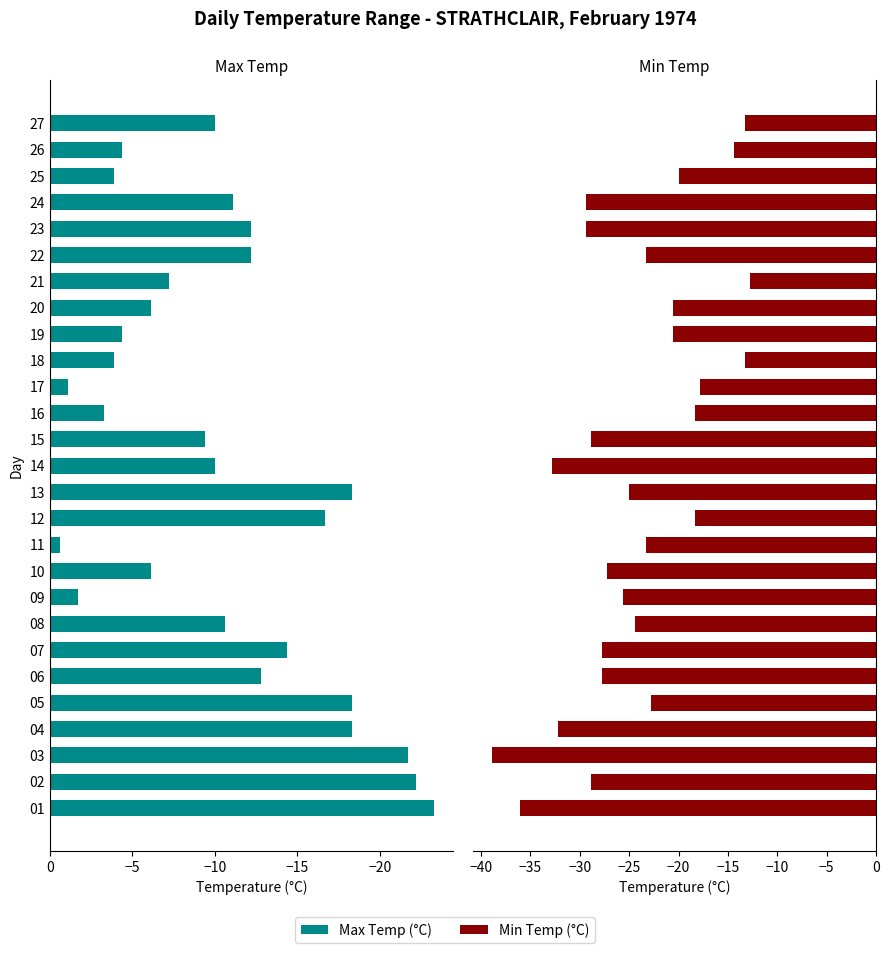

Reading left to right, transcribe all the data shown in this chart.

Max Temp (°C): -23.3	-22.2	-21.7	-18.3	-18.3	-12.8	-14.4	-10.6	-1.7	-6.1	-0.6	-16.7	-18.3	-10.0	-9.4	-3.3	-1.1	-3.9	-4.4	-6.1	-7.2	-12.2	-12.2	-11.1	-3.9	-4.4	-10.0
Min Temp (°C): -36.1	-28.9	-38.9	-32.2	-22.8	-27.8	-27.8	-24.4	-25.6	-27.2	-23.3	-18.3	-25.0	-32.8	-28.9	-18.3	-17.8	-13.3	-20.6	-20.6	-12.8	-23.3	-29.4	-29.4	-20.0	-14.4	-13.3